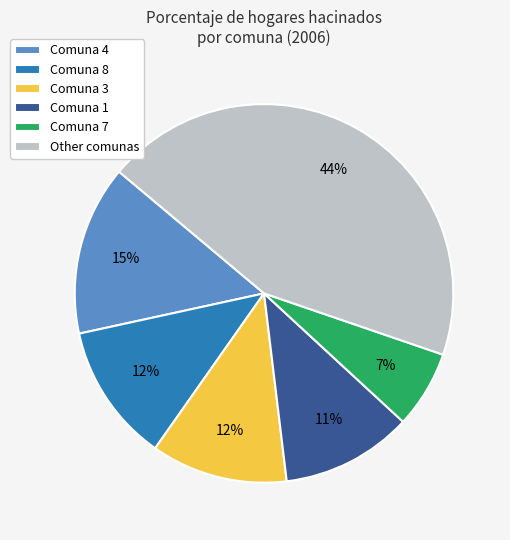

What is the ratio of the value at Comuna 3 to the value at Comuna 4?

0.8